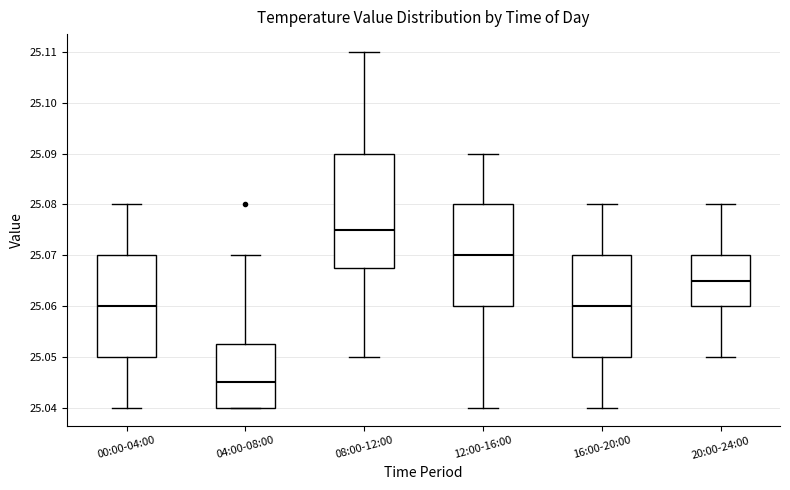

Which box is the tallest, from its lower edge to its upper edge?

08:00-12:00